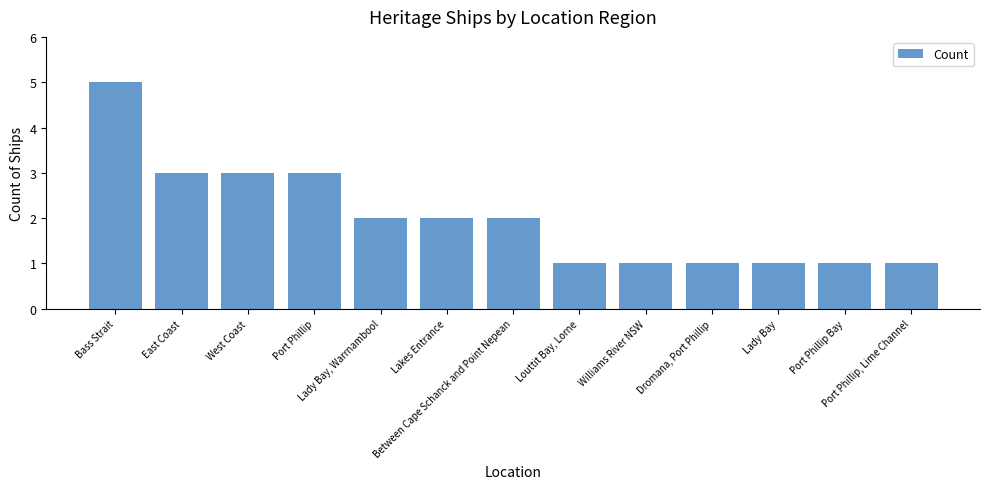

How many bars are there in total?

13